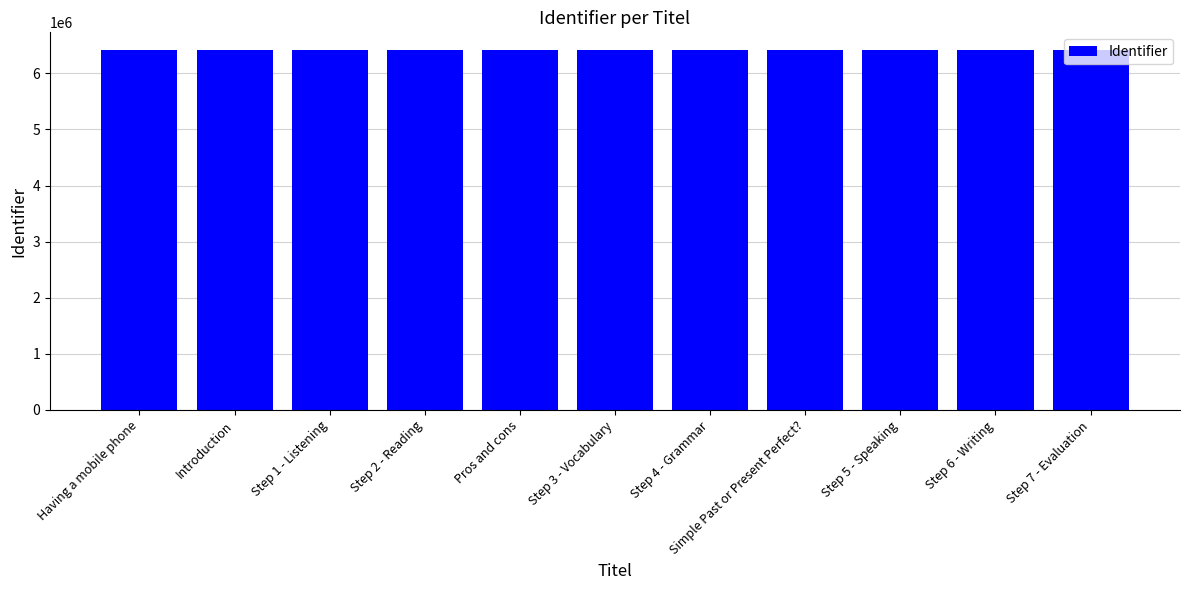

What is the value of the 10th bar from the left?

6410189